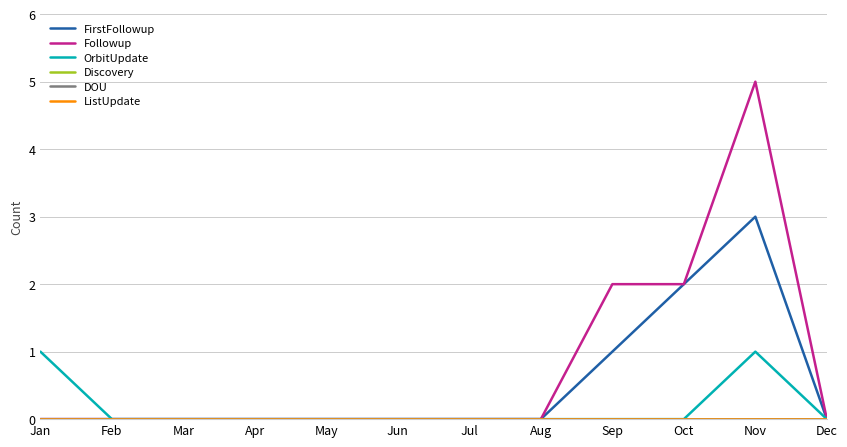

Does the chart display data point markers on the line(s)?

No